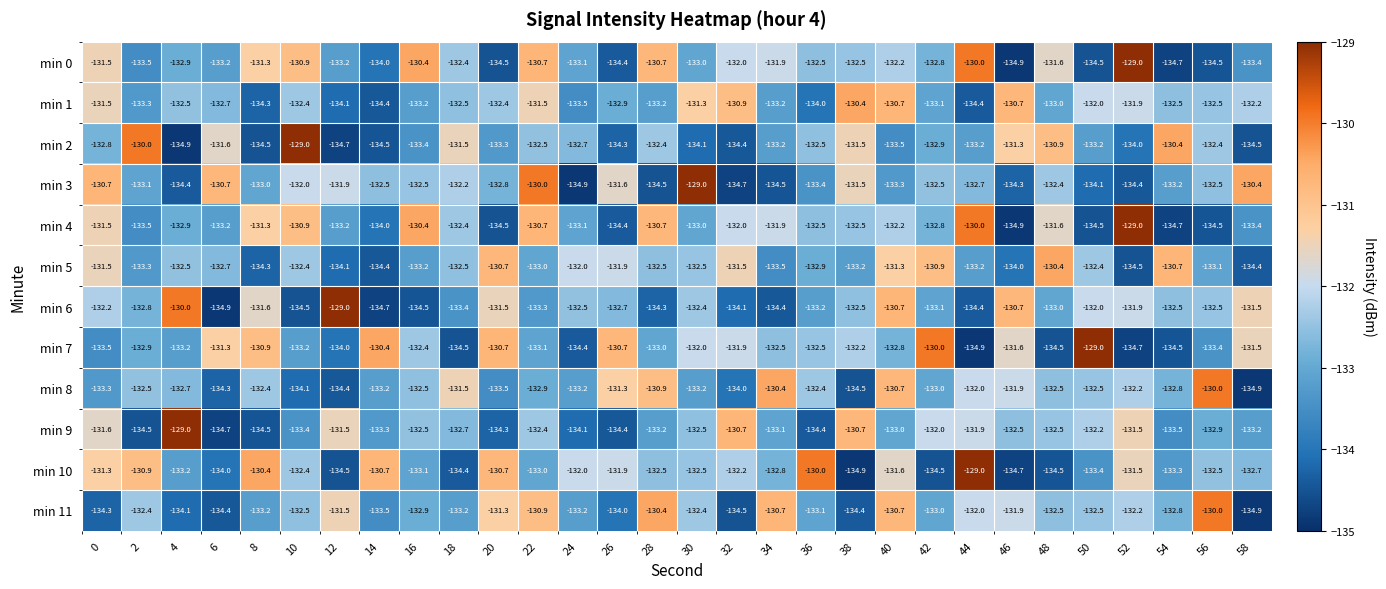

What is the difference between the highest and lowest values at 20?

3.8